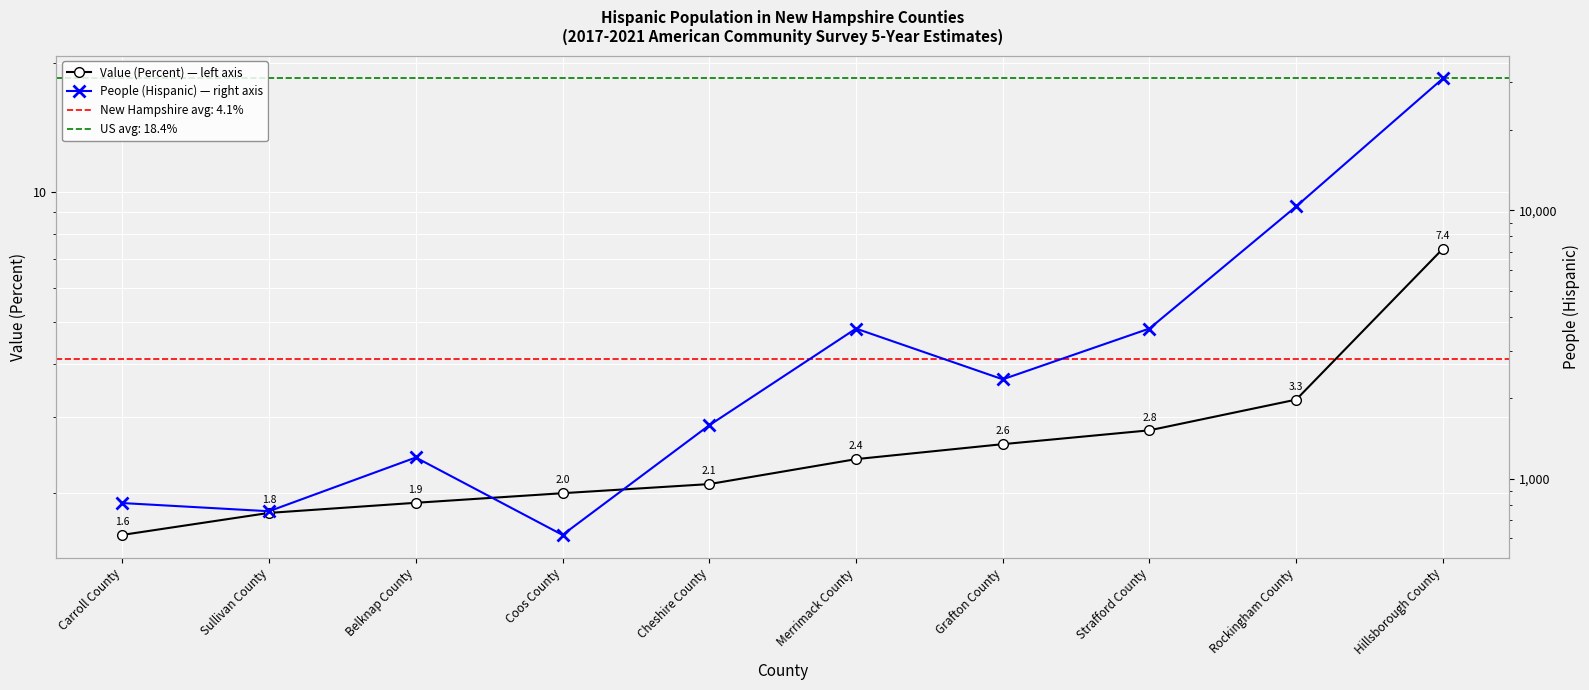

At which category does People (Hispanic) — right axis reach its first local peak?

Belknap County